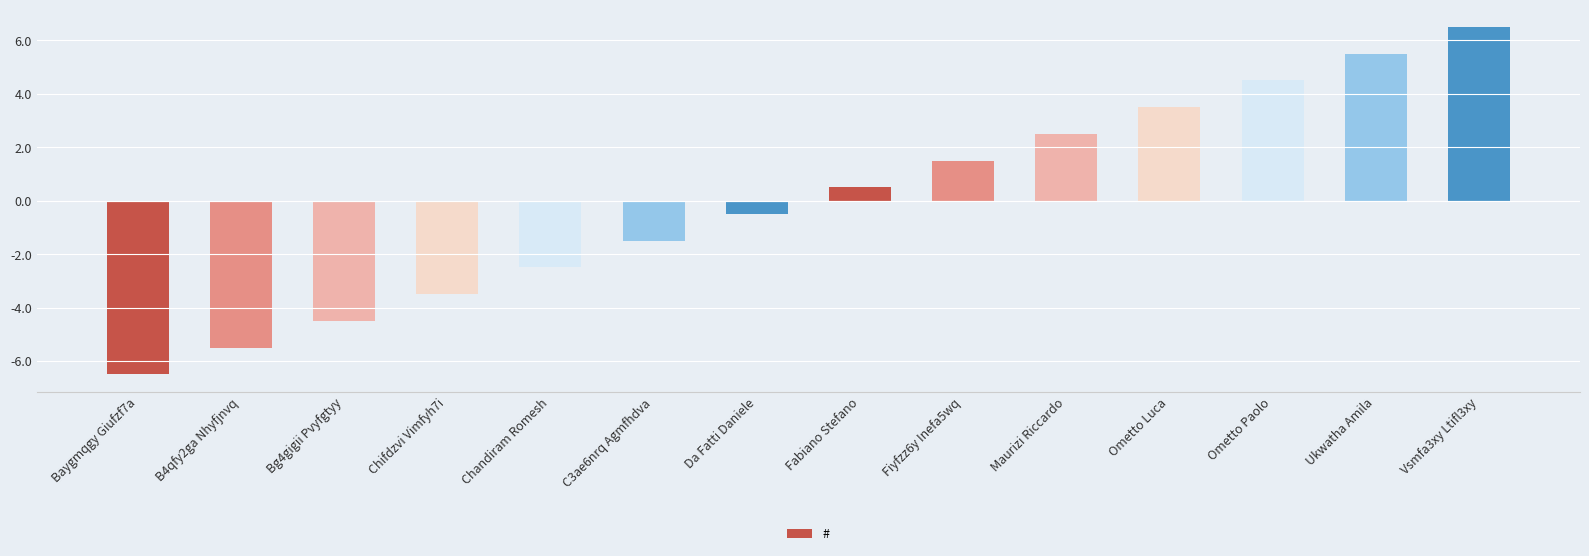

What is the label of the 10th bar from the right?

Chandiram Romesh